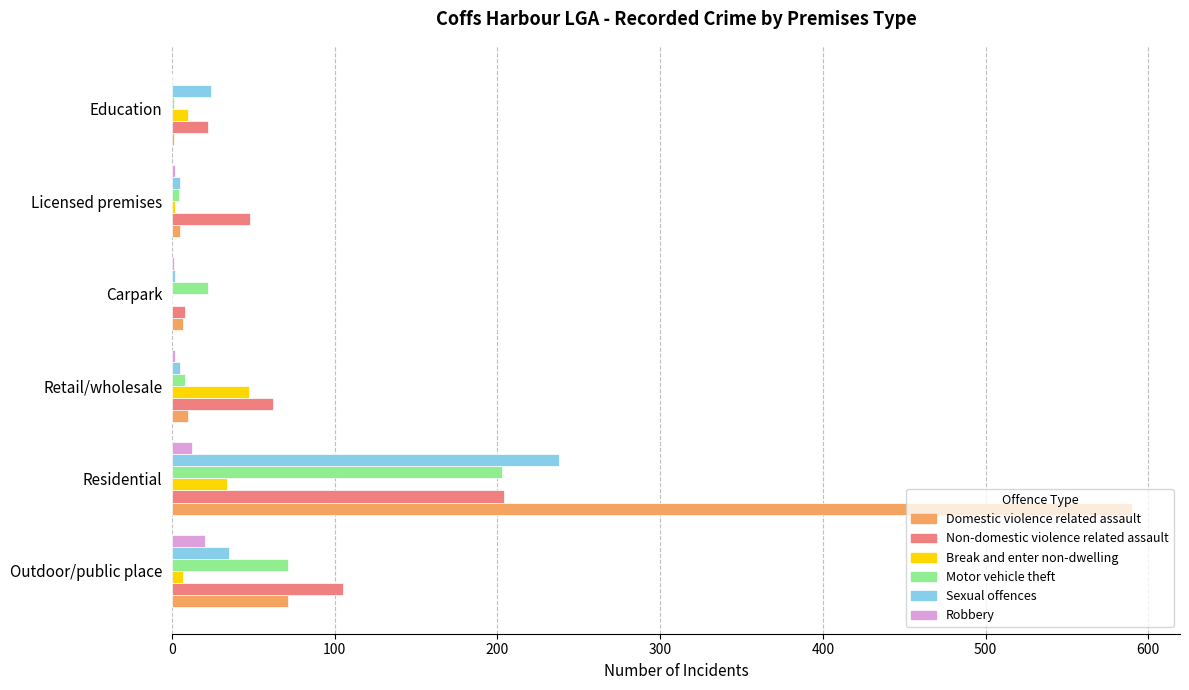

True or false: Domestic violence related assault has a value of 590 at Residential.

True